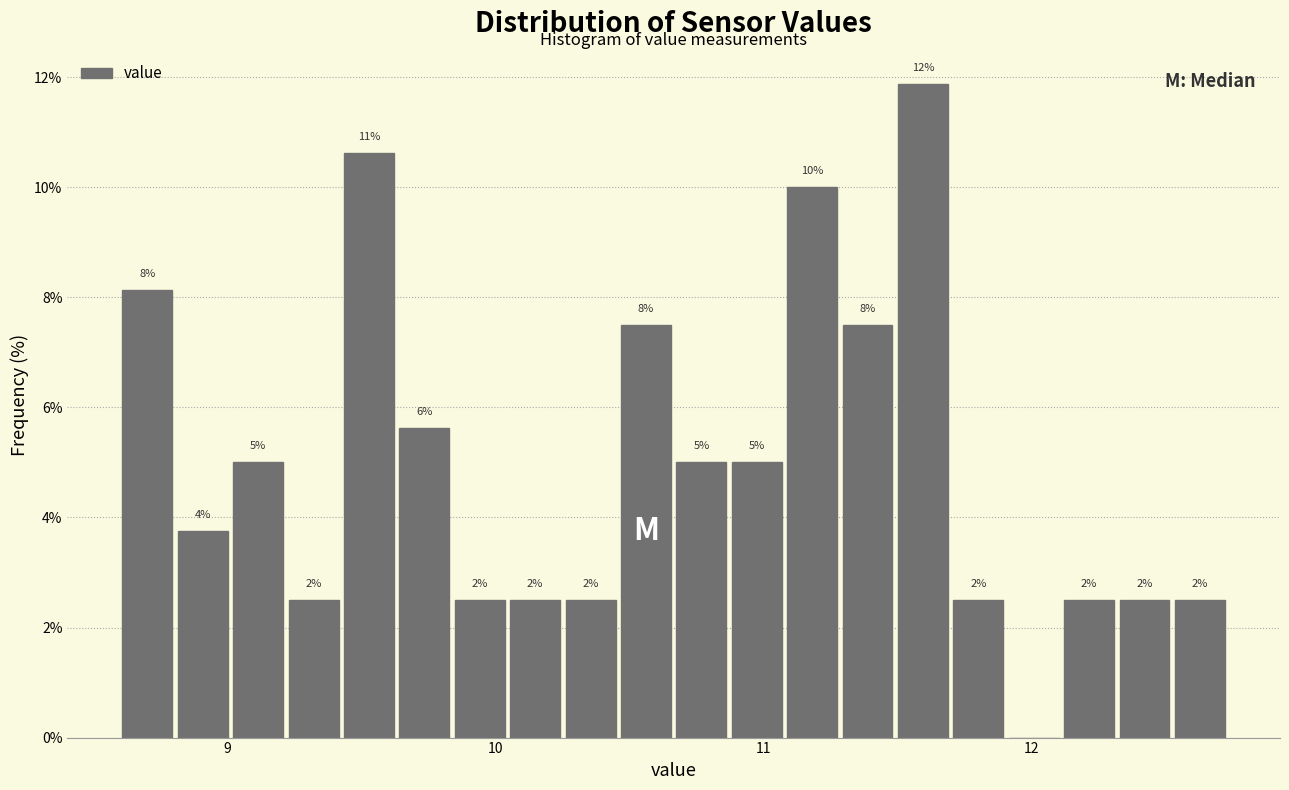

Read against the x-axis, roughly where is the centre of the tallest bar?

11.6